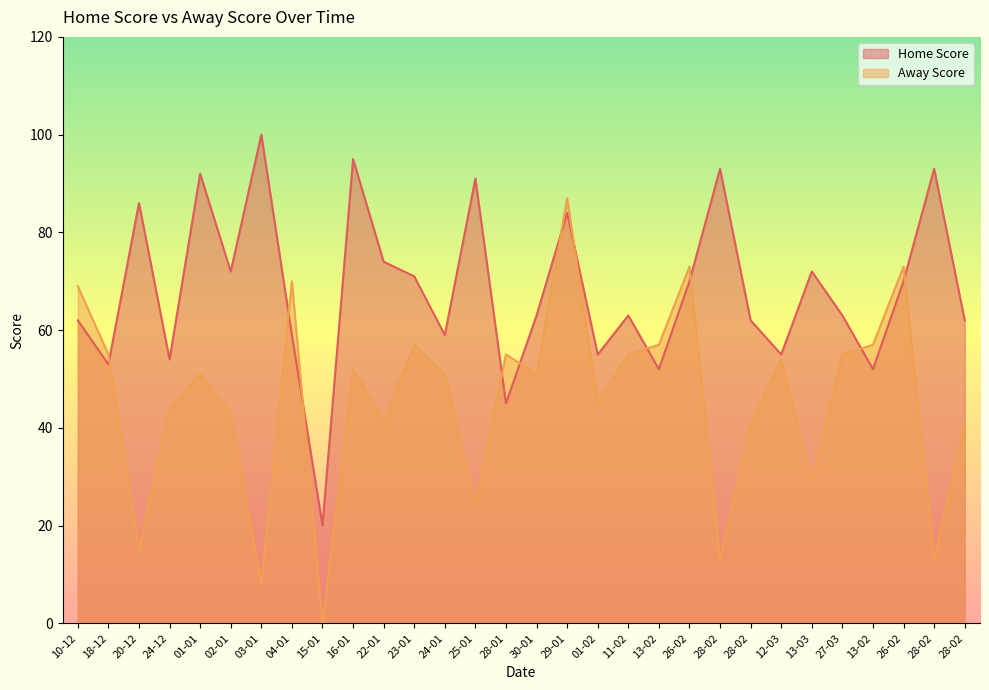

The Away Score series shows 57 at 13-02. True or false?

True